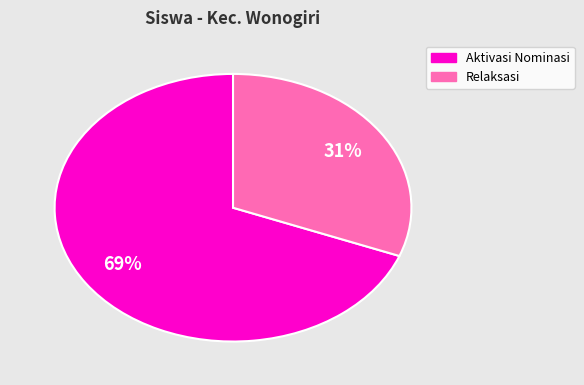

Is there a majority slice in this chart?

Yes